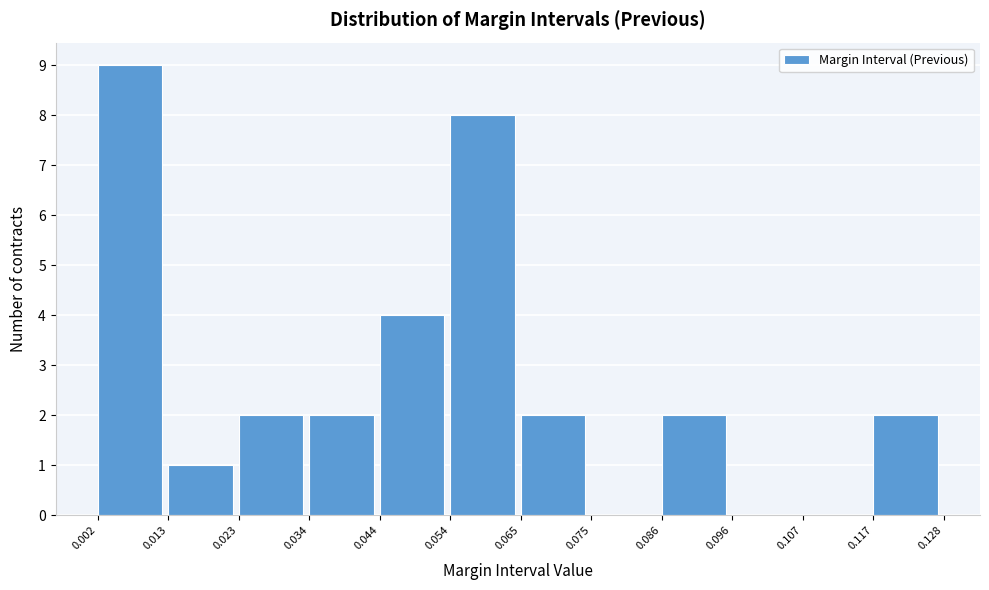

Reading left to right, list every bar in this chart as the range it spans on the x-axis followed by its height. The values are not printed on the chart, so give them approximately, as read against the axis.

0.002 to 0.013: 9
0.013 to 0.023: 1
0.023 to 0.034: 2
0.034 to 0.044: 2
0.044 to 0.054: 4
0.054 to 0.065: 8
0.065 to 0.075: 2
0.075 to 0.086: 0
0.086 to 0.096: 2
0.096 to 0.107: 0
0.107 to 0.117: 0
0.117 to 0.128: 2